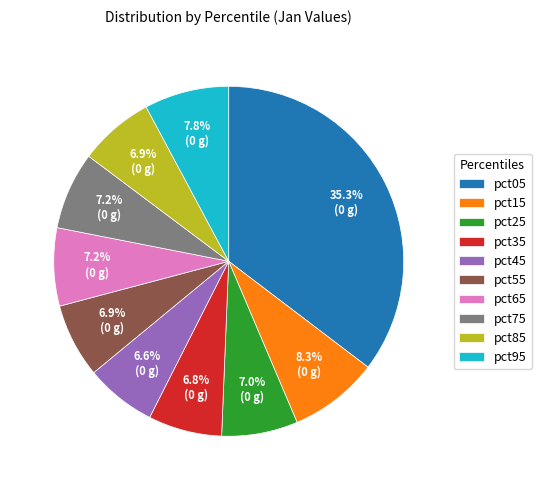

Which category has the biggest portion of the pie?

pct05